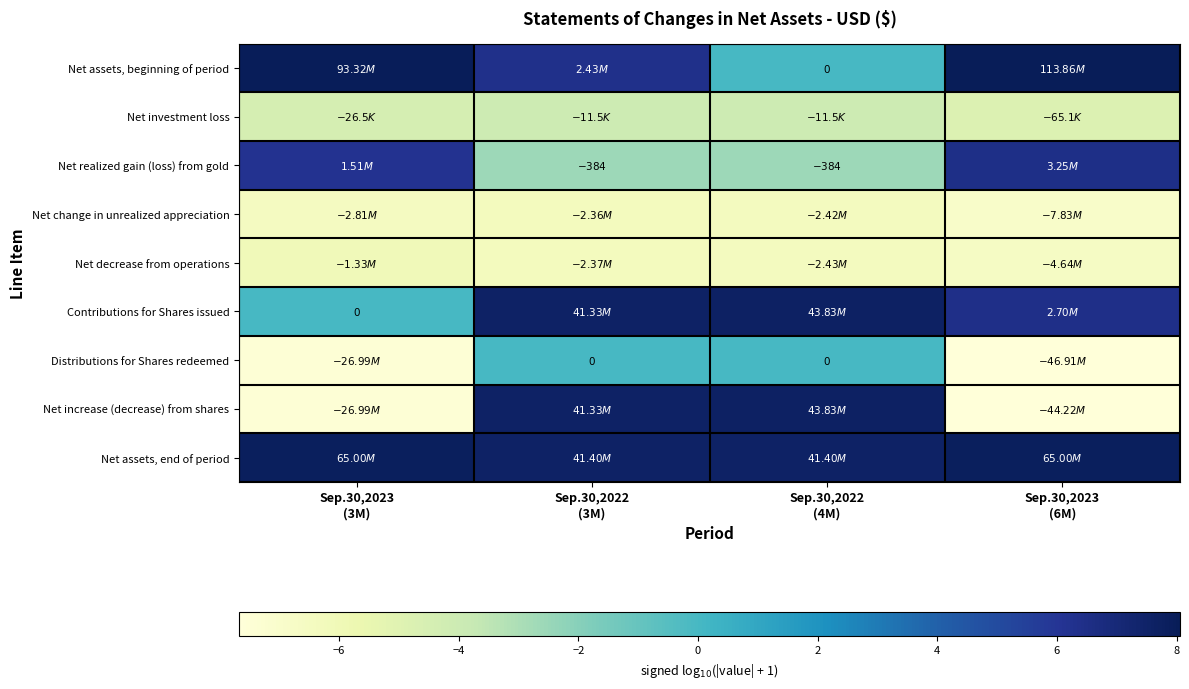

At which label does Net realized gain (loss) from gold first exceed 6?

Sep.30,2023 (3M)